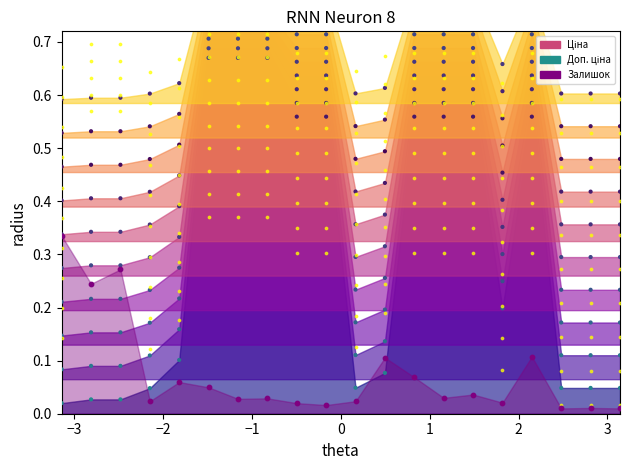

At how many categories does at least one series exceed 0?

20